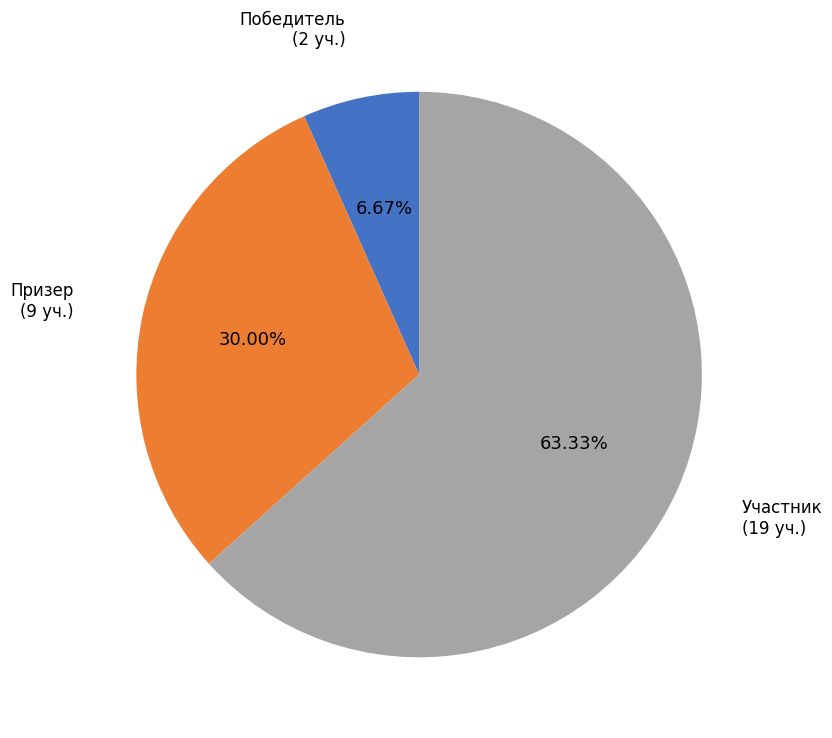

How many segments does this pie chart have?

3